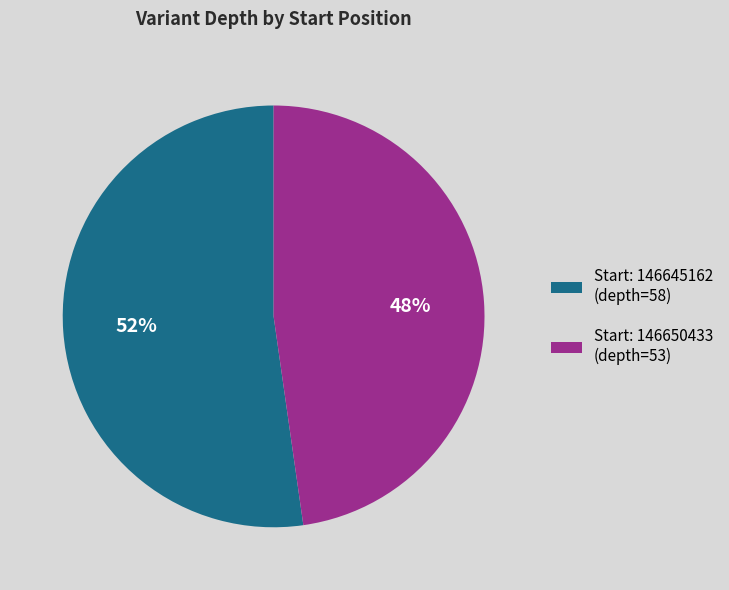

Which slice is the largest?

Start: 146645162 (depth=58)